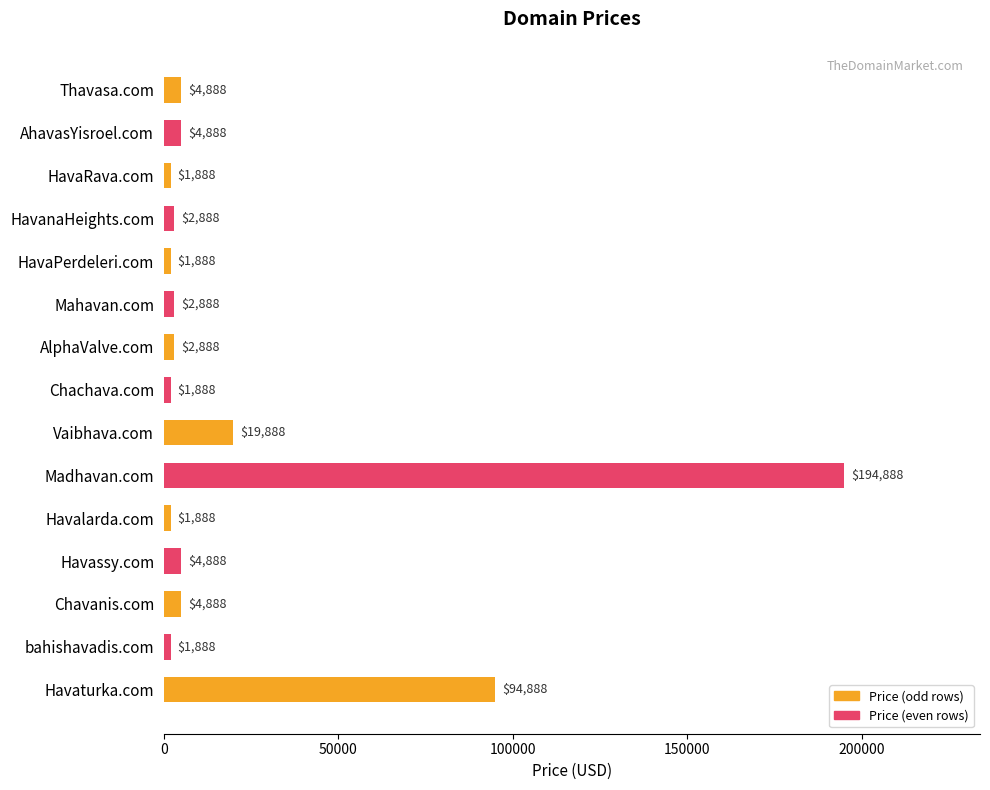

Reading top to bottom, extract all data points from this chart.

Thavasa.com=4888	AhavasYisroel.com=4888	HavaRava.com=1888	HavanaHeights.com=2888	HavaPerdeleri.com=1888	Mahavan.com=2888	AlphaValve.com=2888	Chachava.com=1888	Vaibhava.com=19888	Madhavan.com=194888	Havalarda.com=1888	Havassy.com=4888	Chavanis.com=4888	bahishavadis.com=1888	Havaturka.com=94888